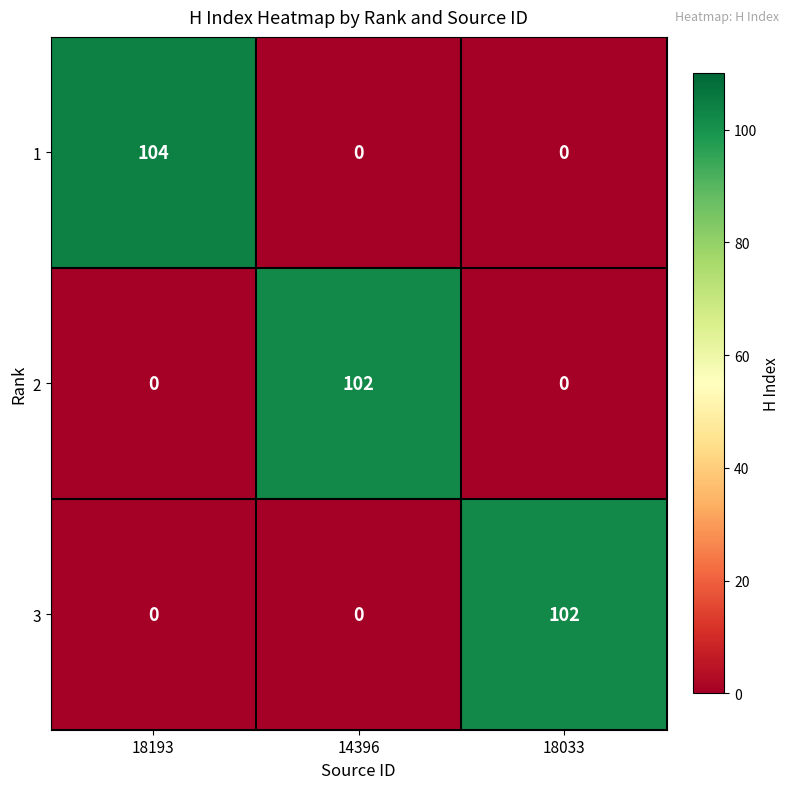

Reading right to left, extract all data points from this chart.

1: 18033=0	14396=0	18193=104
2: 18033=0	14396=102	18193=0
3: 18033=102	14396=0	18193=0